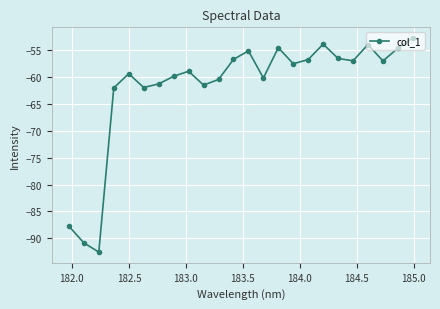

What is the smallest value displayed?

-92.6